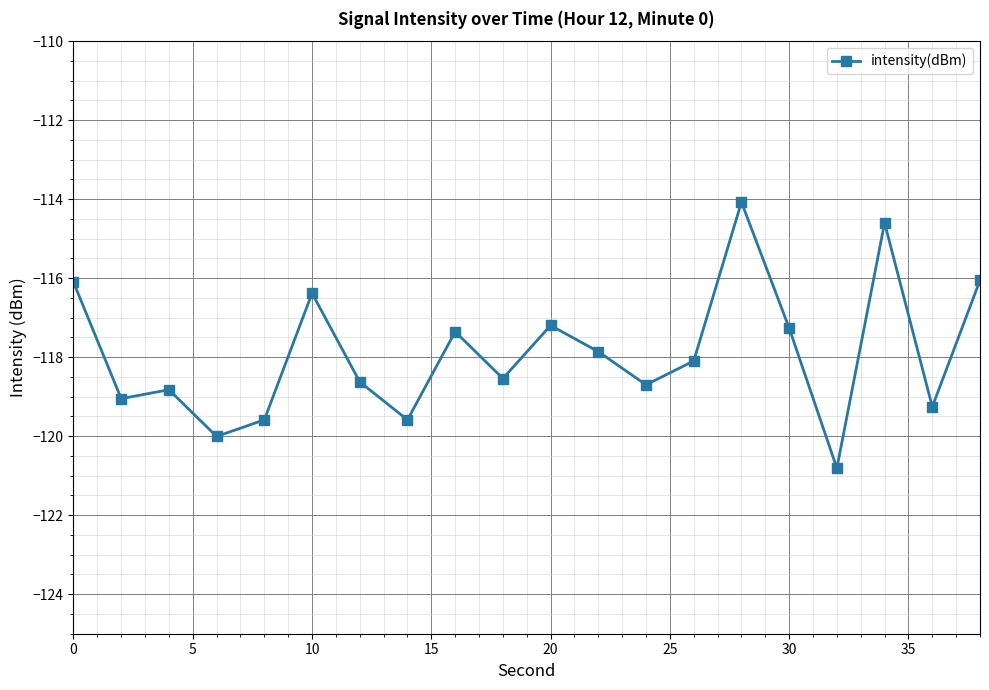

Count the number of categories in the chart.

20